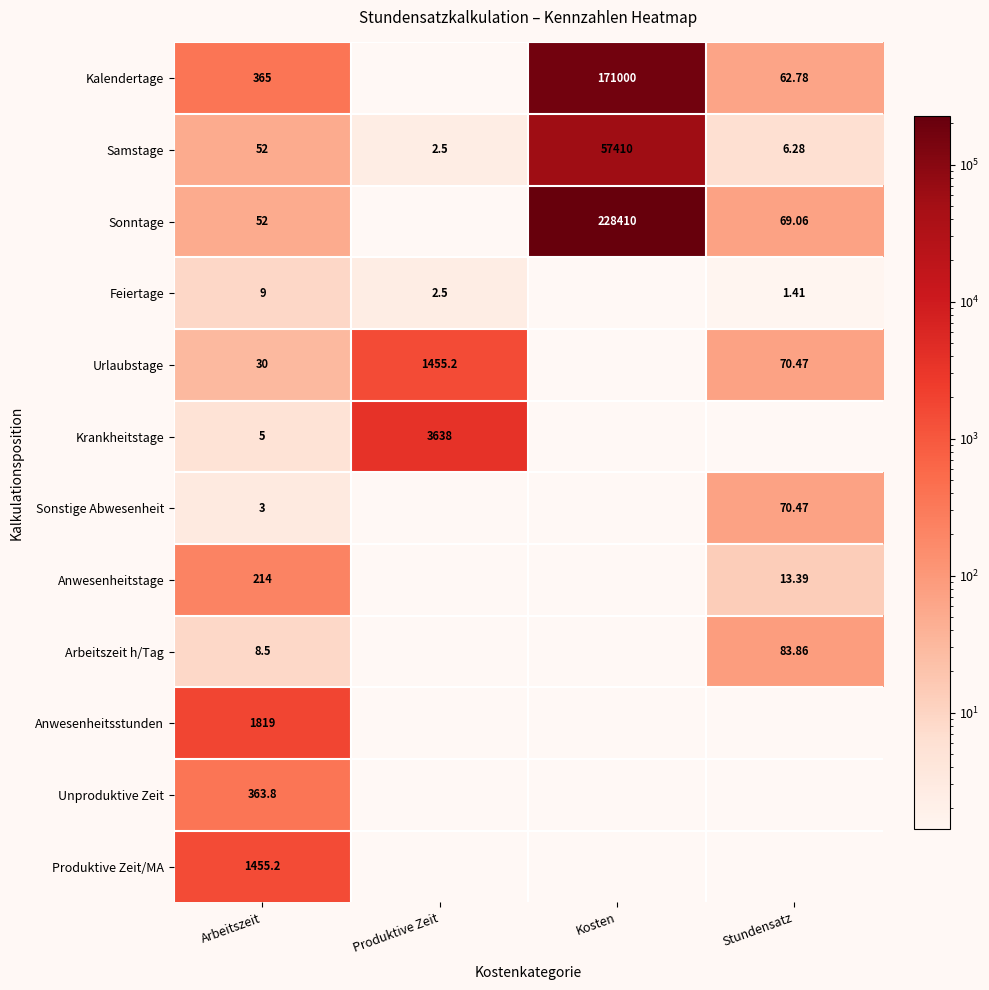

At how many categories does at least one series exceed 49941?

1